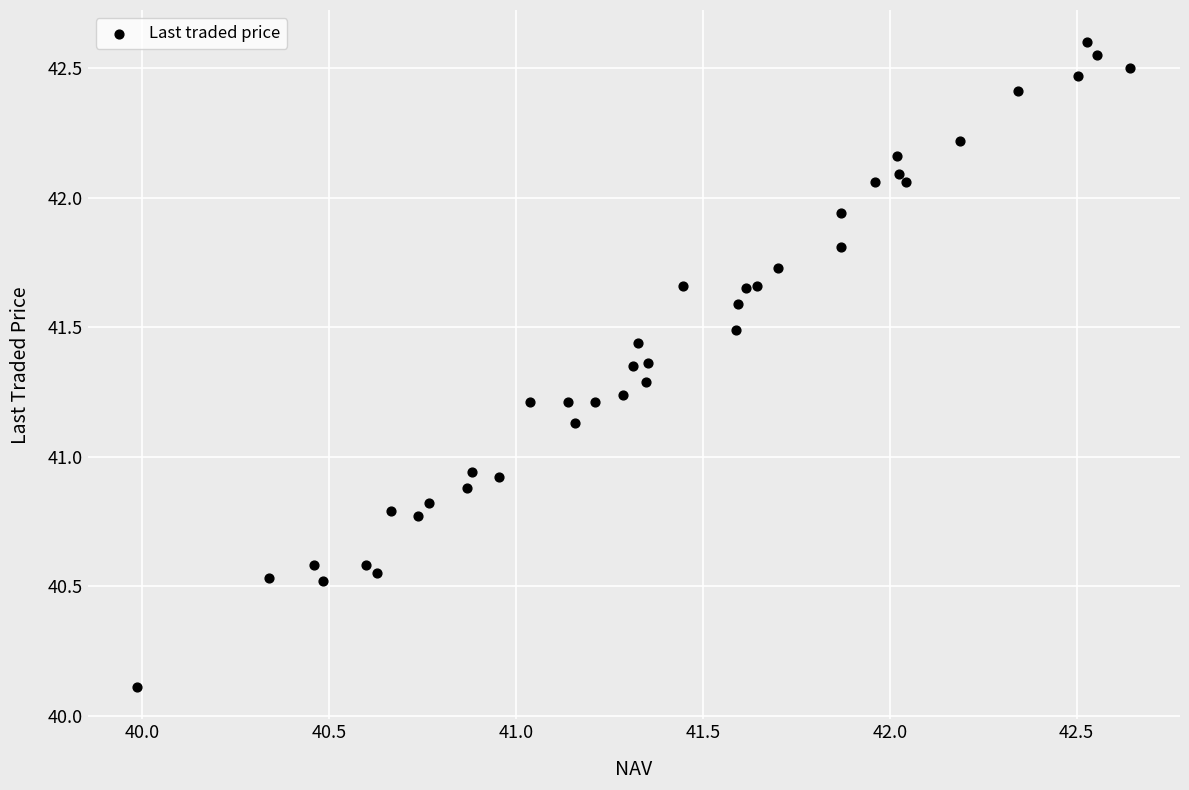

What is the range of X values (max minus min)?

2.7